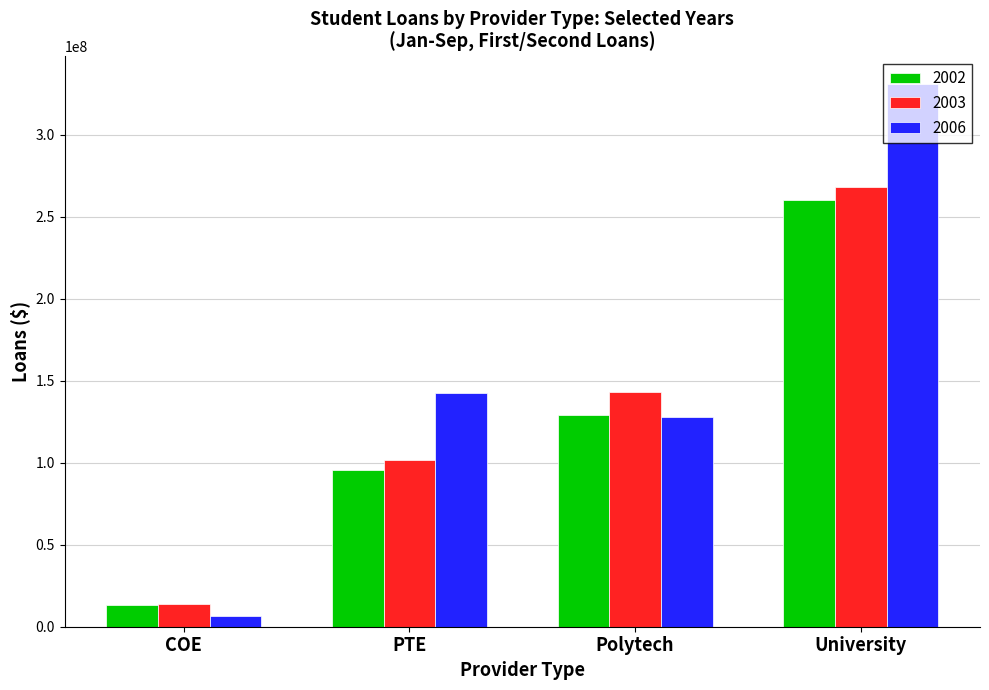

What is the smallest value displayed?

6478188